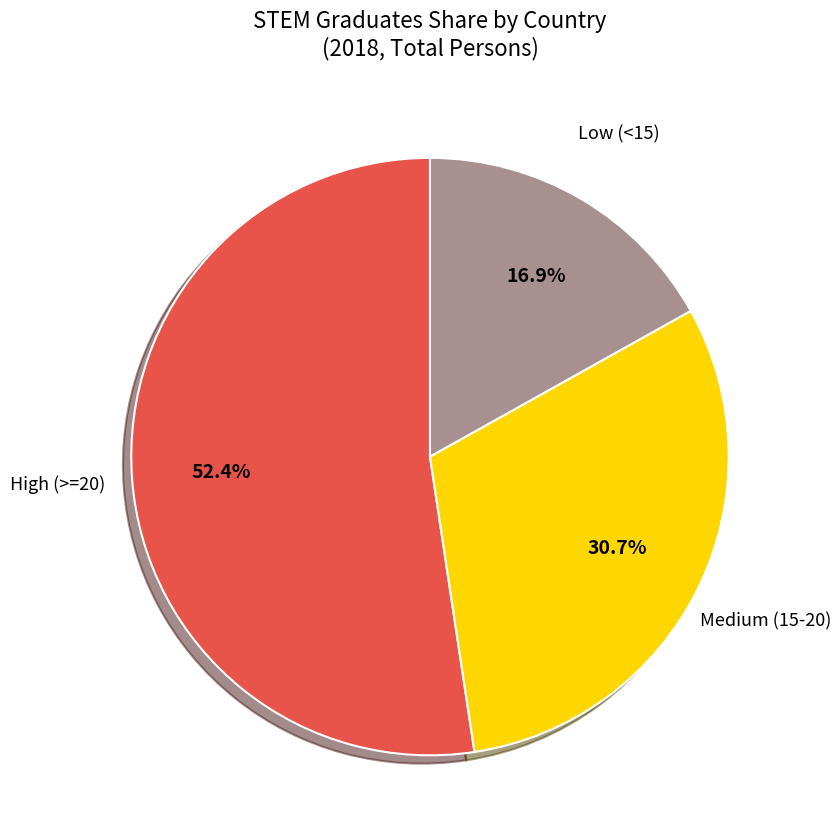

Is there any slice that represents more than half of the pie?

Yes